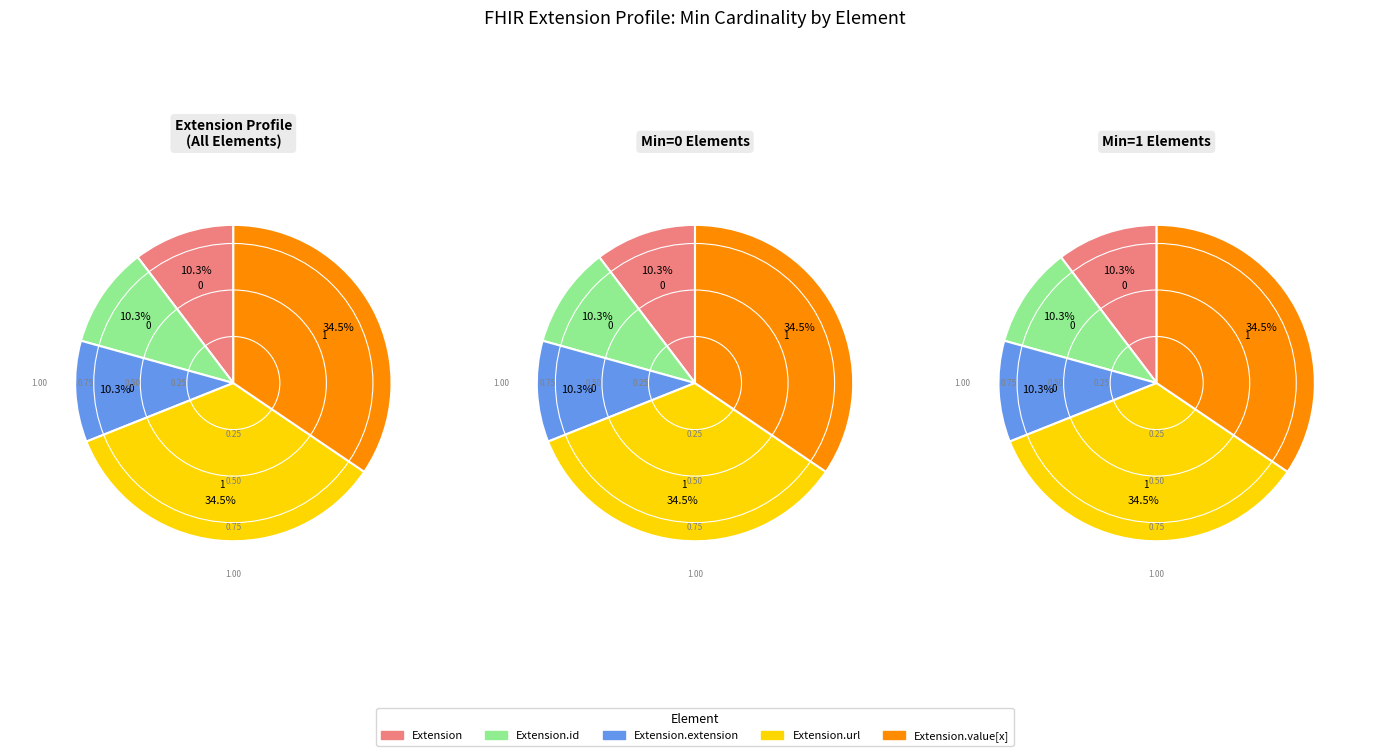

How many slices are in this pie chart?

5